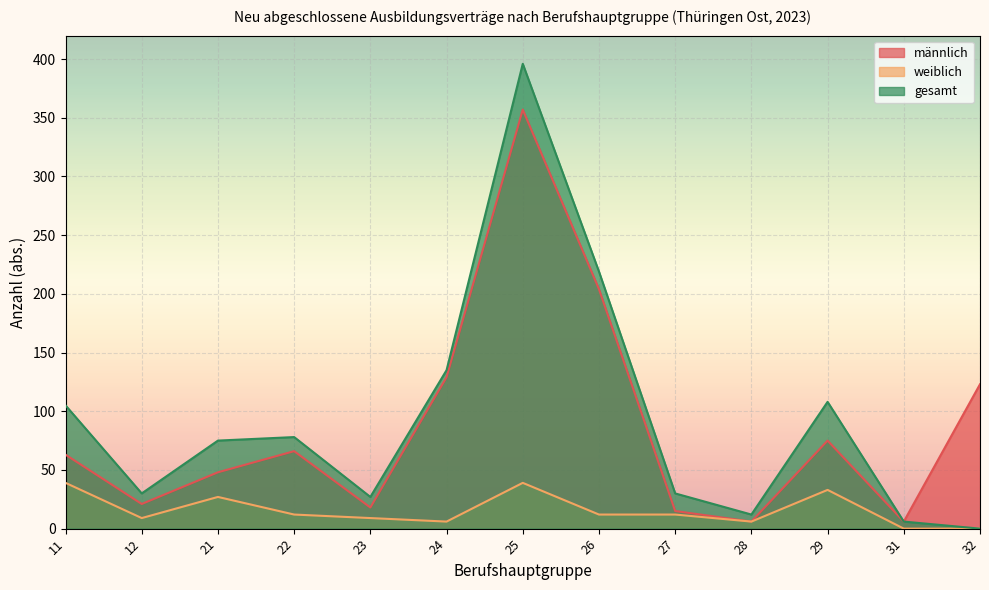

True or false: gesamt and männlich cross at least once.

False